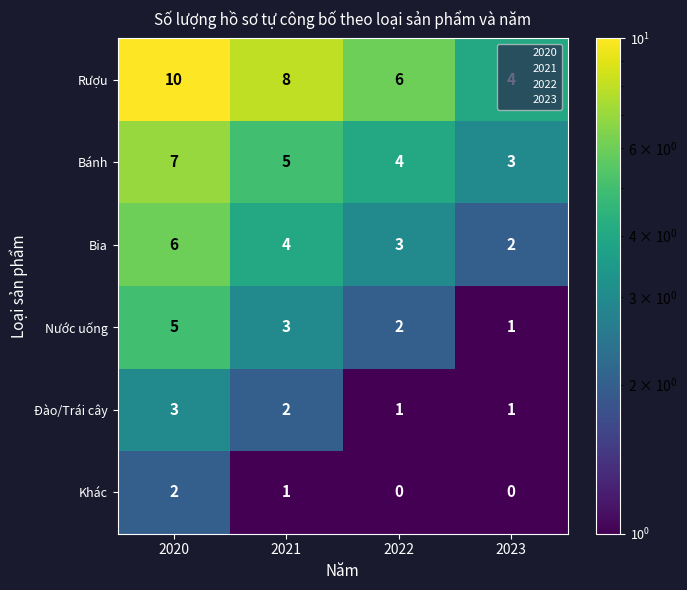

What is the difference between the highest and lowest values at 2022?

6